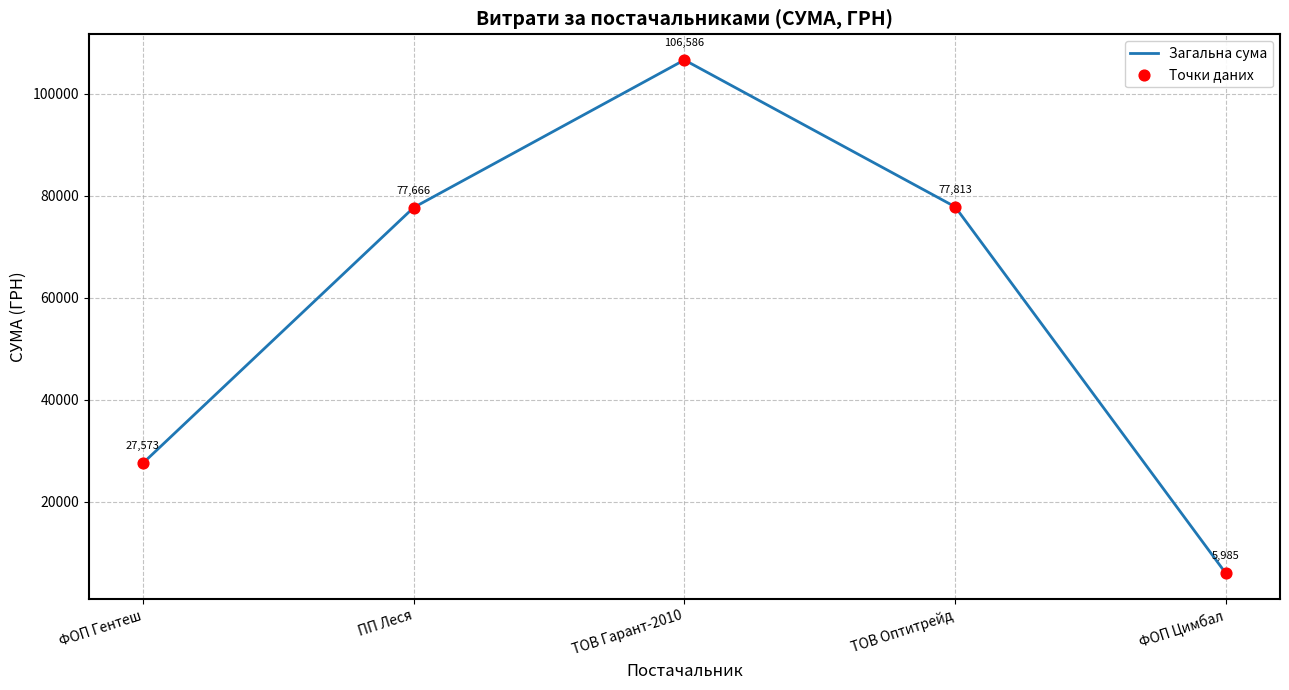

What is the ratio of the value at ТОВ Гарант-2010 to the value at ПП Леся?

1.4